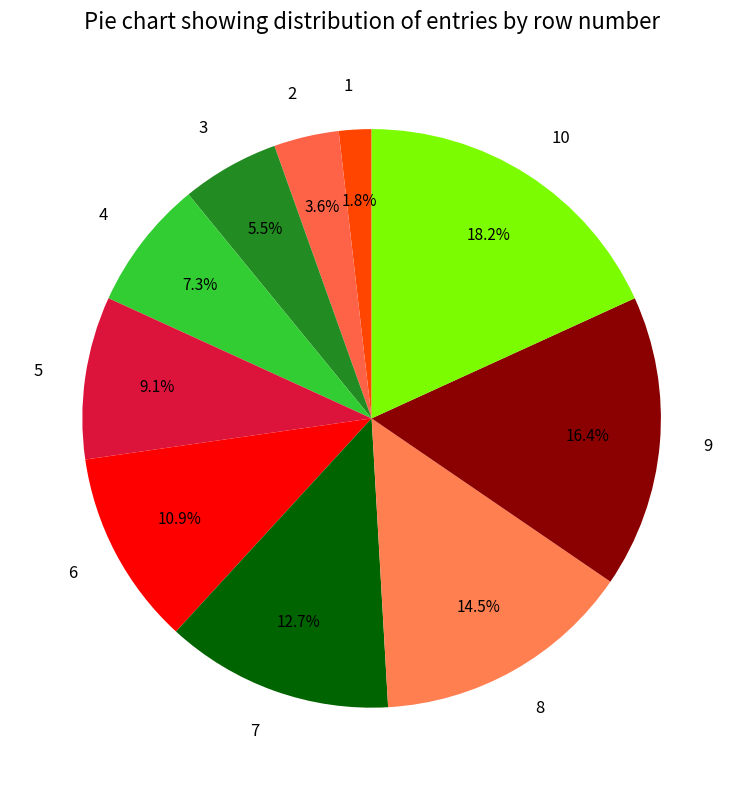

Which category has the biggest portion of the pie?

10